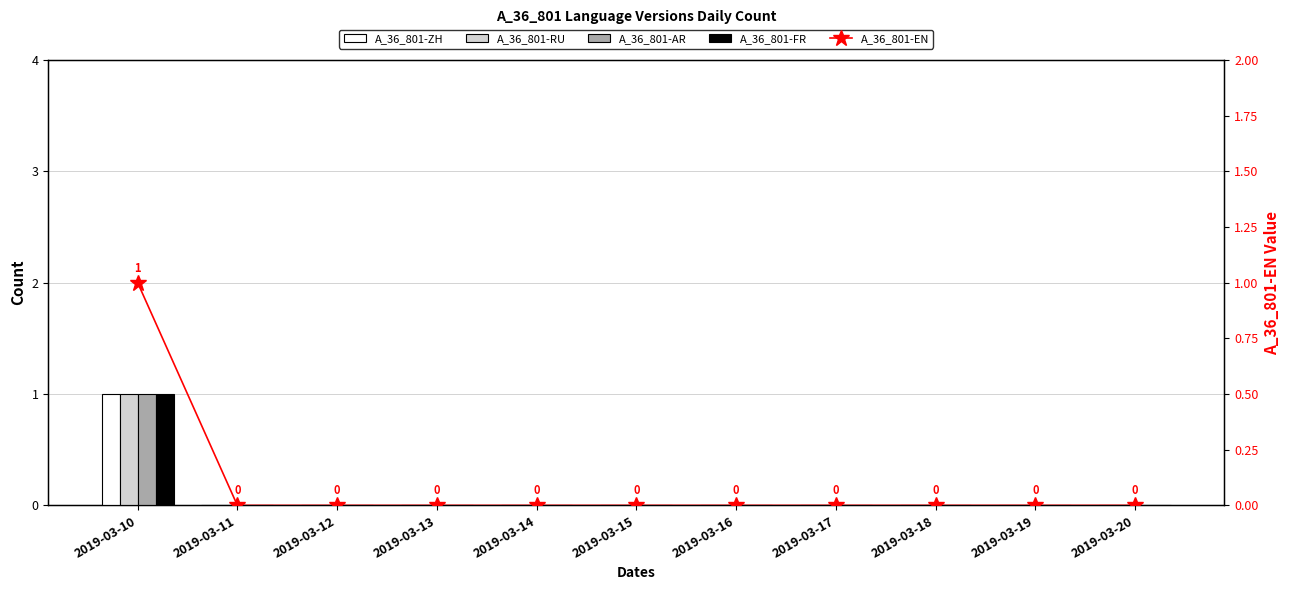

At 2019-03-20, list the series in order from largest to smallest.

A_36_801-ZH, A_36_801-RU, A_36_801-AR, A_36_801-FR, A_36_801-EN